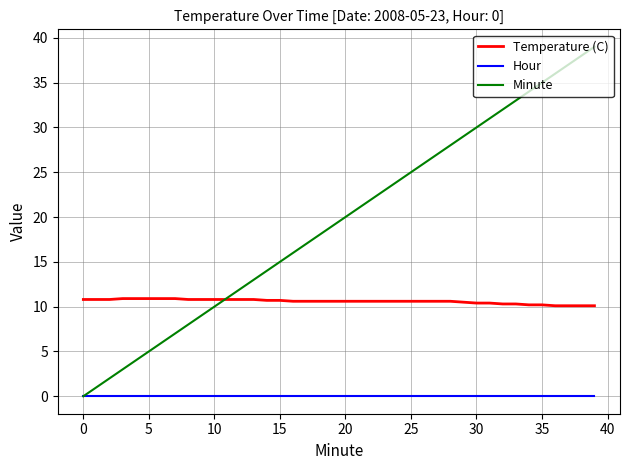

What is the greatest value displayed?

39.0